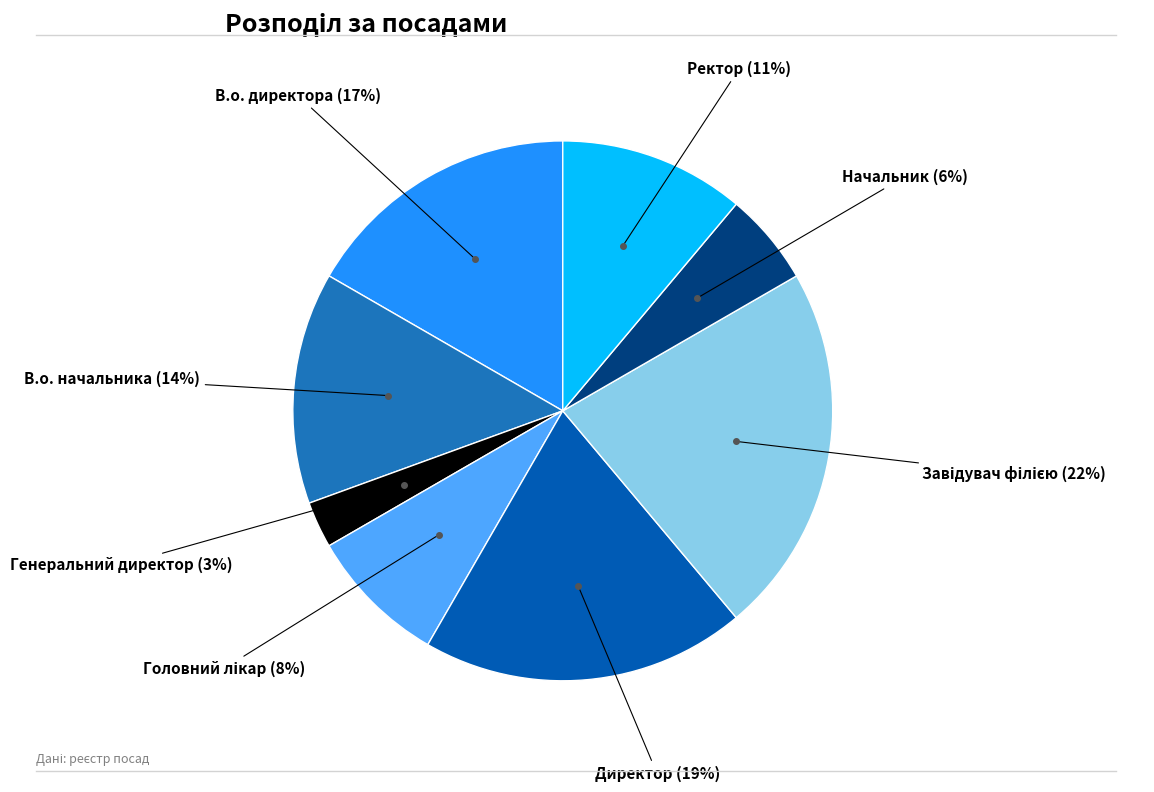

Which has a higher value, В.о. начальника or Ректор?

В.о. начальника